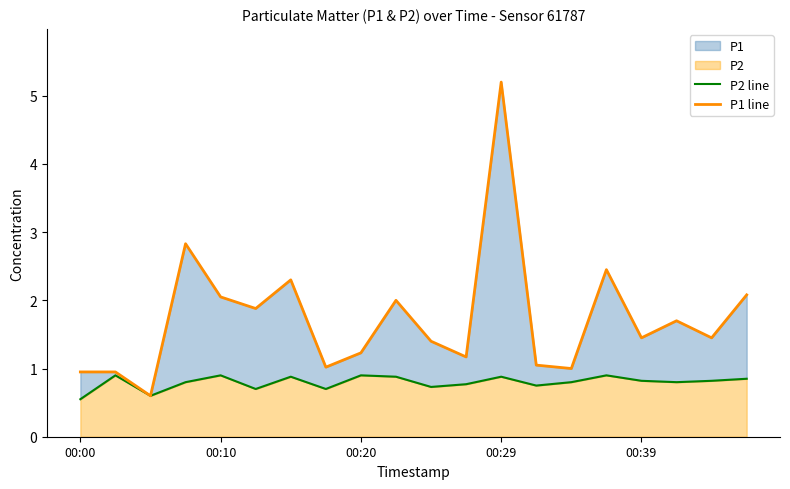

What is the difference between the second highest and minimum values in the P2 line series?

0.3